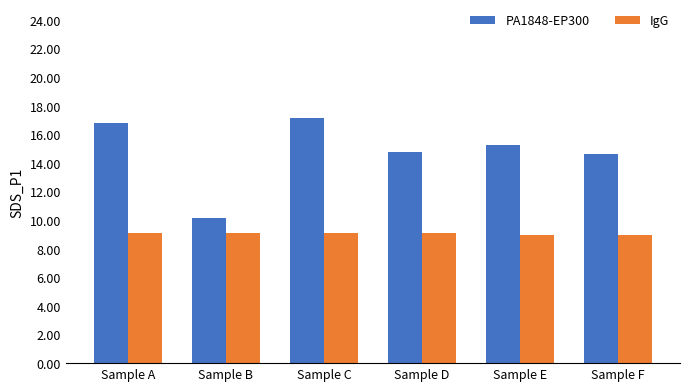

What are all the series names shown in the legend?

PA1848-EP300, IgG